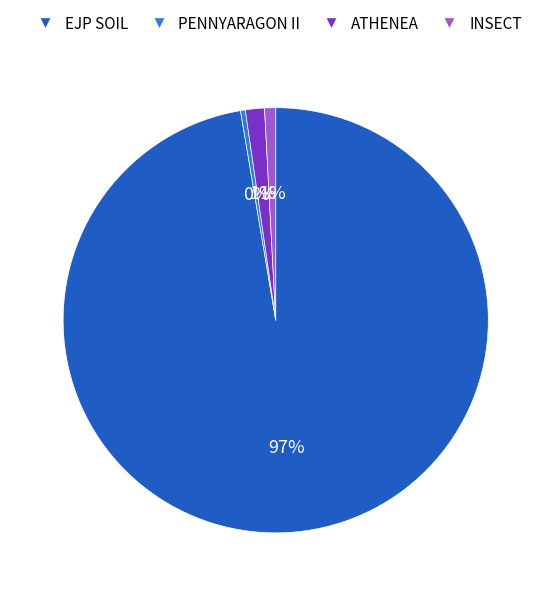

True or false: ATHENEA accounts for 11% of the total.

False